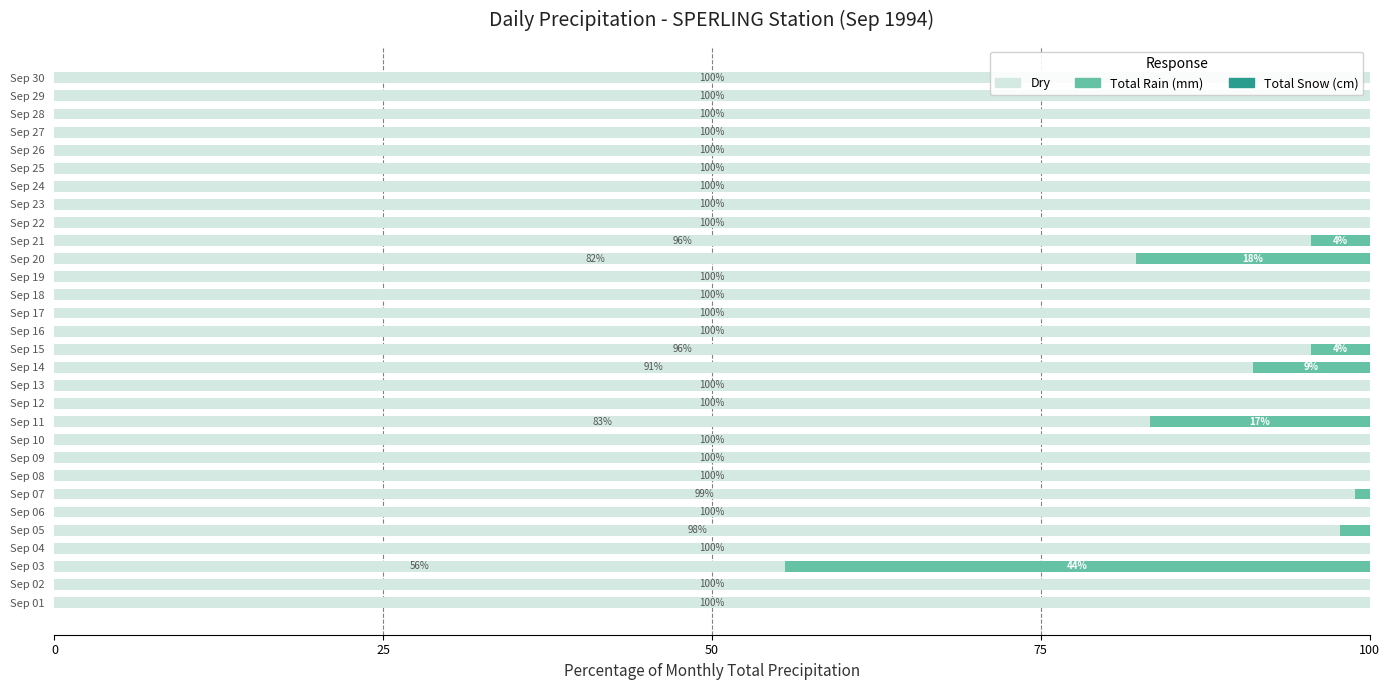

True or false: Dry has a value of 100.0 at Sep 08.

True